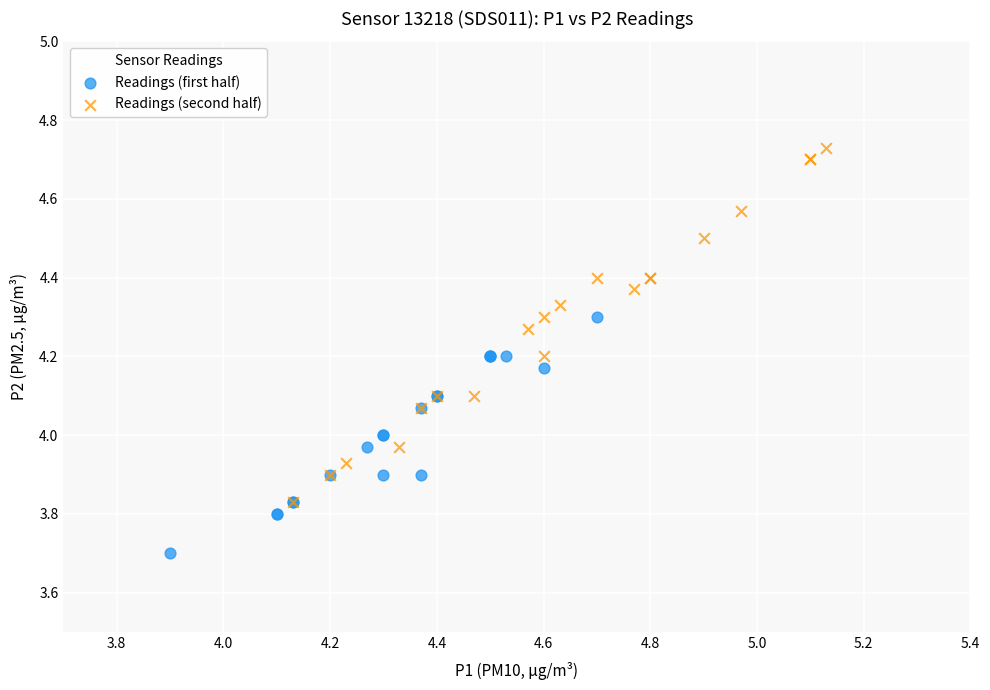

Which series reaches the maximum Y coordinate?

Readings (second half)